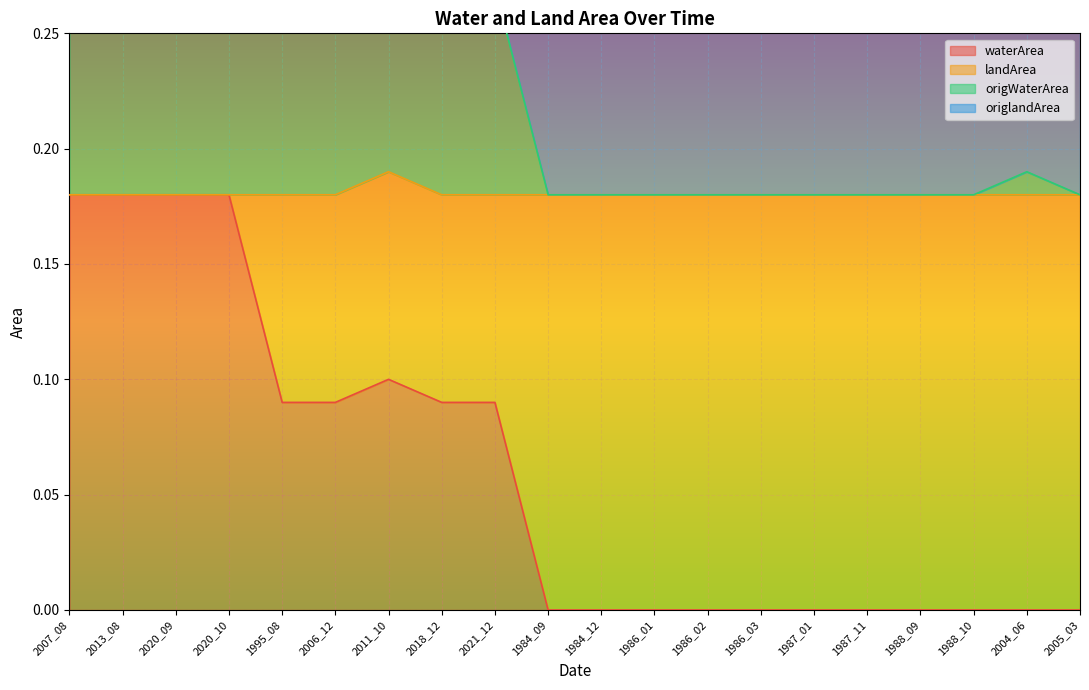

The value of waterArea at 1988_09 is 0.0. True or false?

True